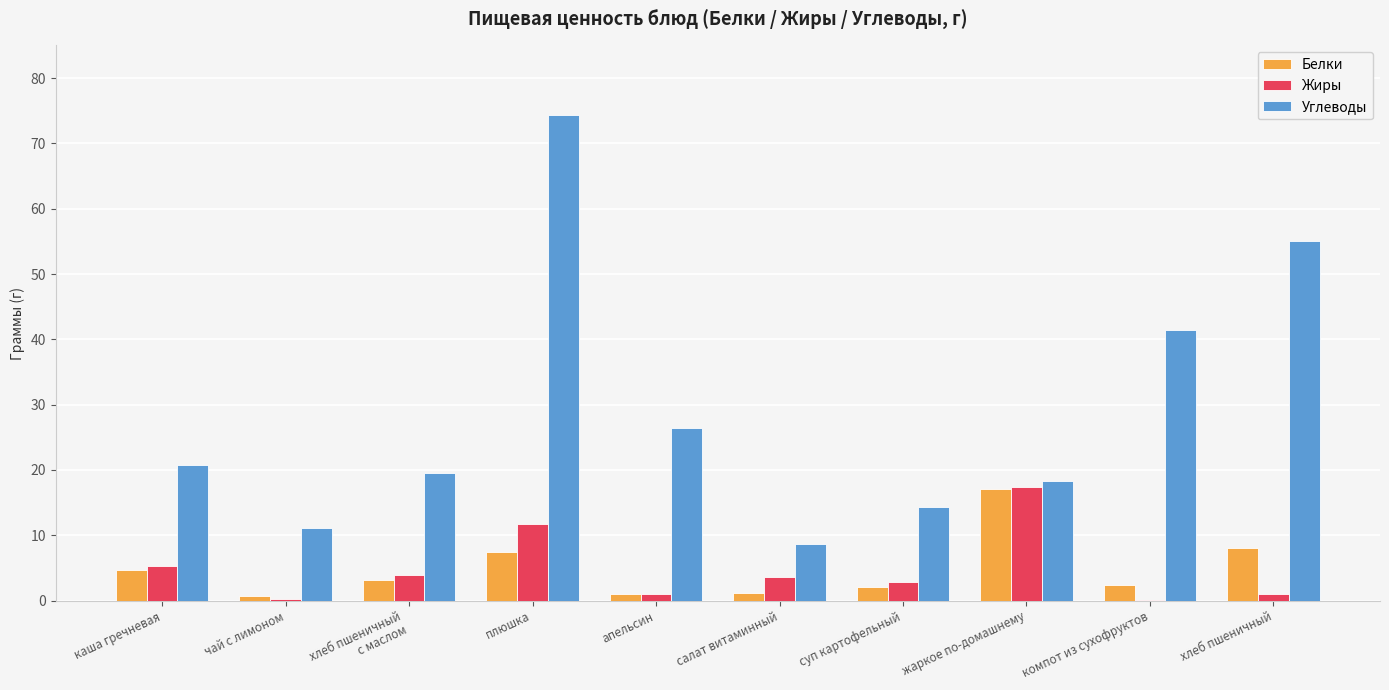

Which category has the highest value across all series?

плюшка